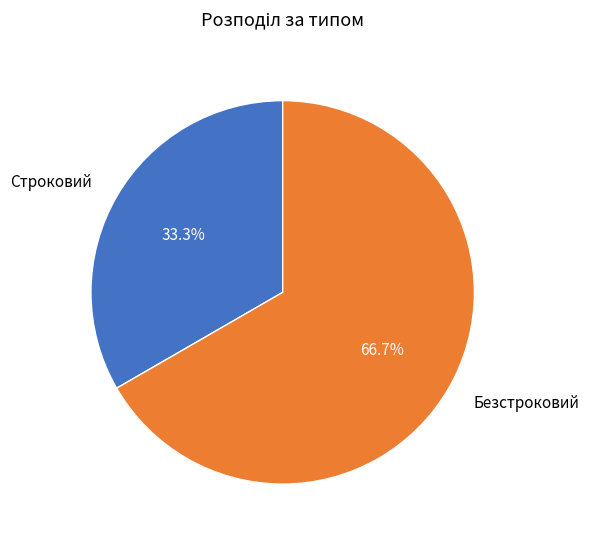

How many slices are in this pie chart?

2